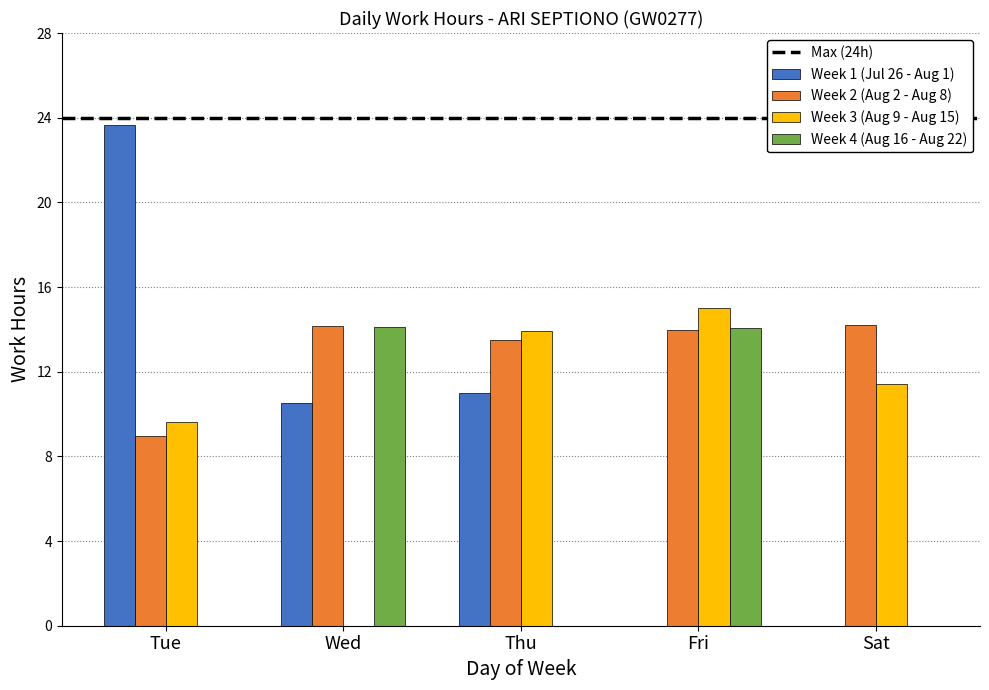

At which category does the chart reach its peak across all series?

Tue